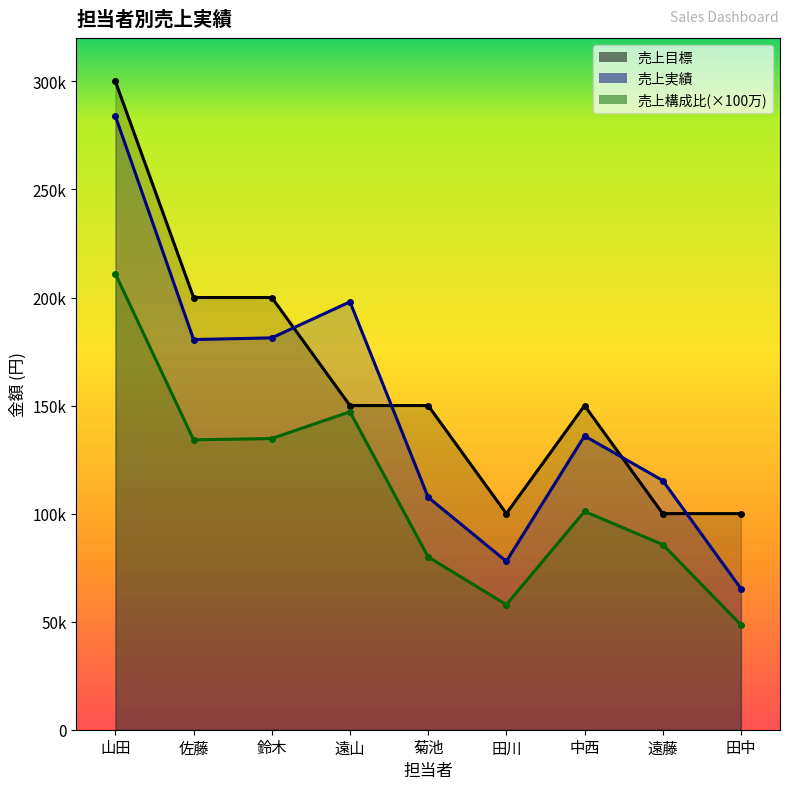

The 売上目標 series shows 200000.0 at 佐藤. True or false?

True